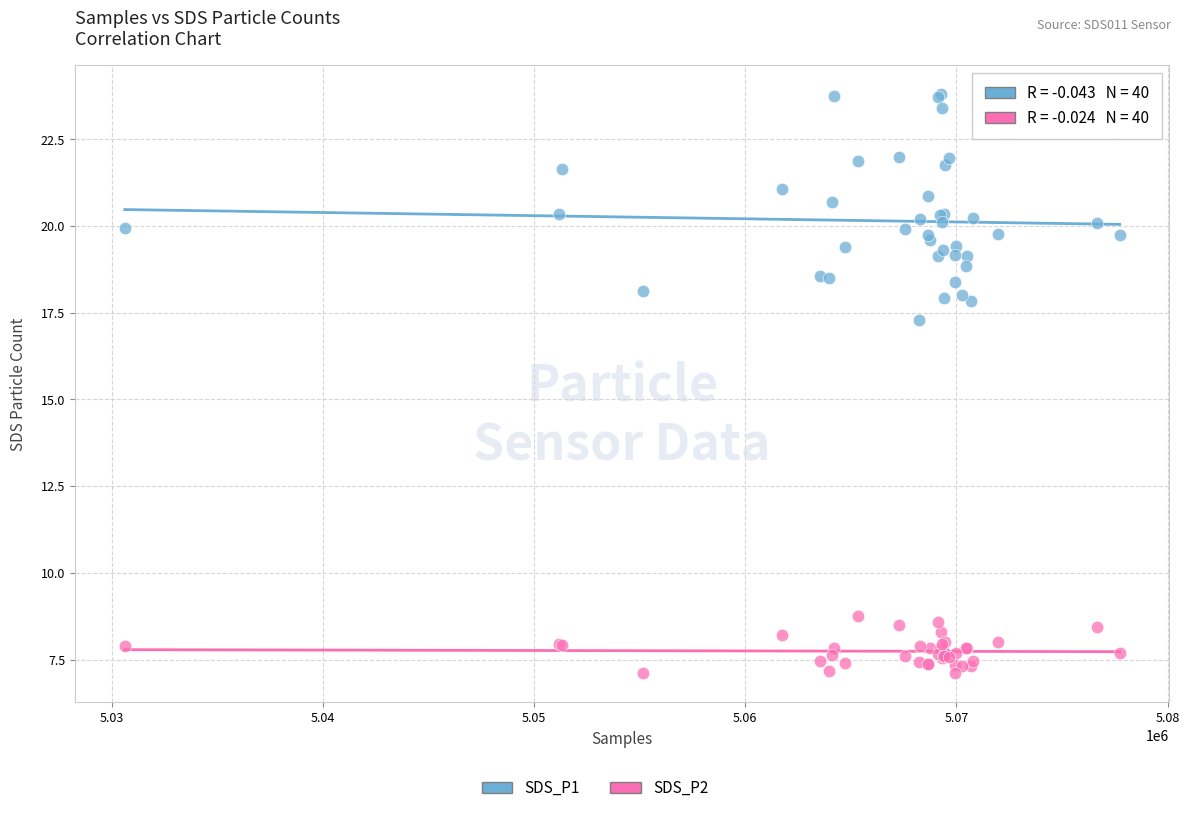

Which series reaches the minimum Y coordinate?

SDS_P2